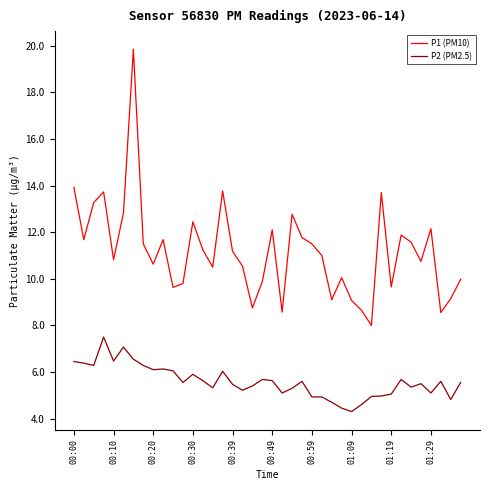

What is the maximum value shown in the chart?

19.9